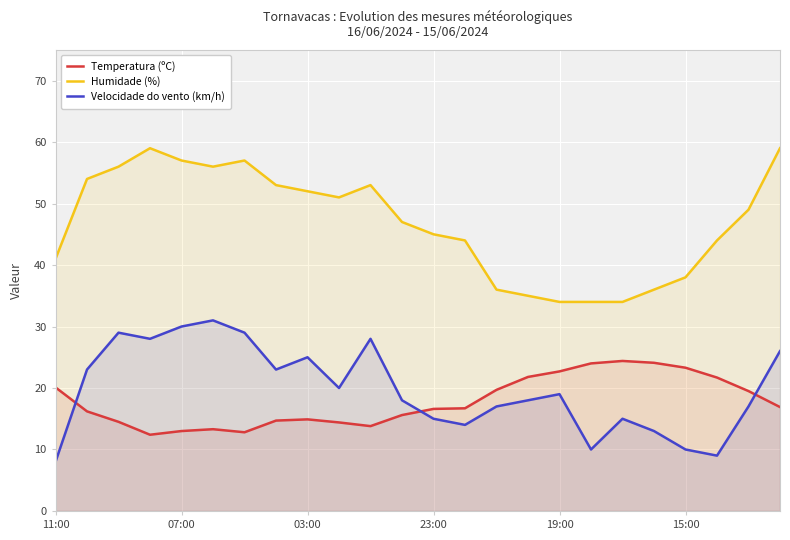

How many values in the Velocidade do vento (km/h) series are below 19?

12